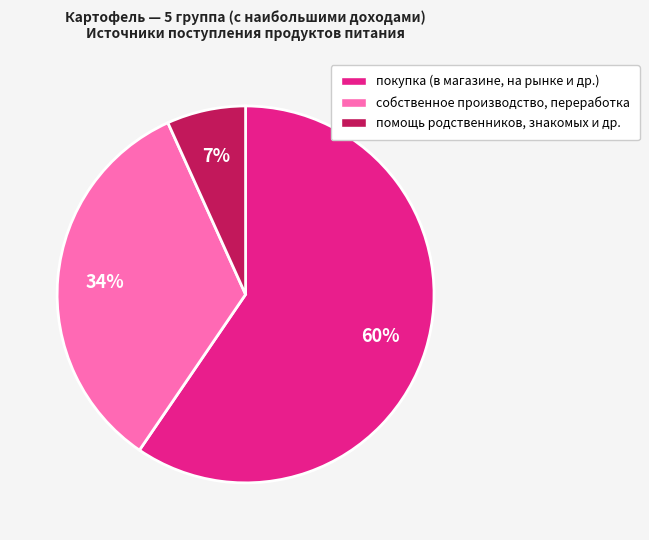

How many segments does this pie chart have?

3